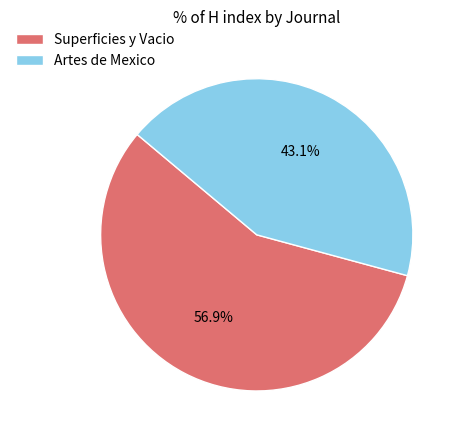

Between Artes de Mexico and Superficies y Vacio, which is larger?

Superficies y Vacio